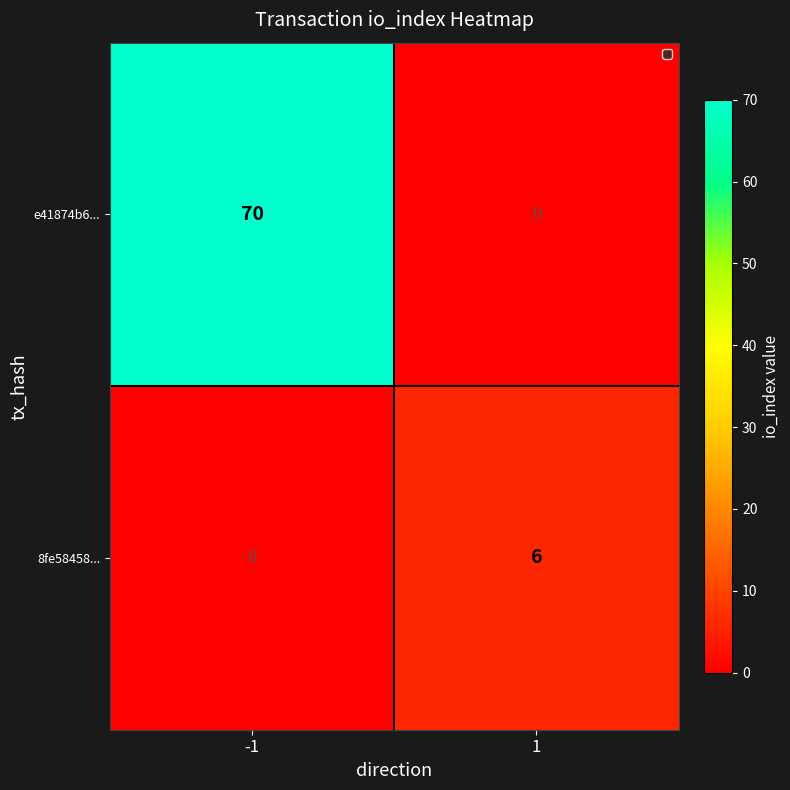

Is the value of 8fe58458... at 1 greater than the value of e41874b6... at 1?

Yes